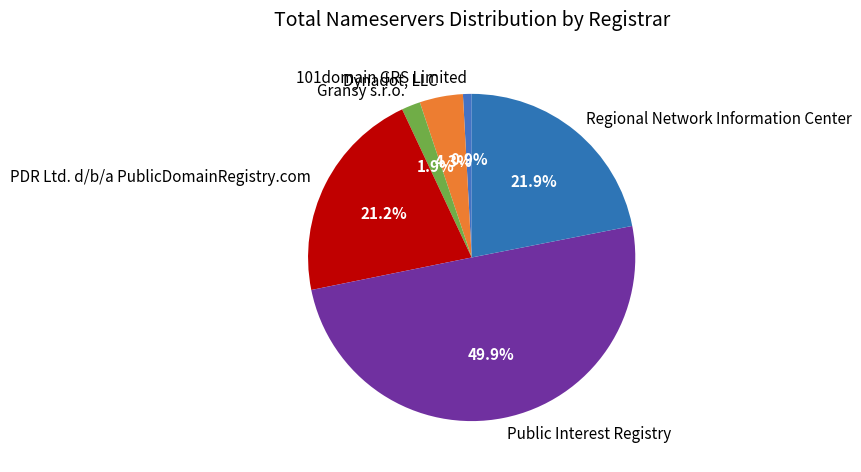

To the nearest percent, what is the combined percentage of Gransy s.r.o. and Dynadot, LLC?

6%